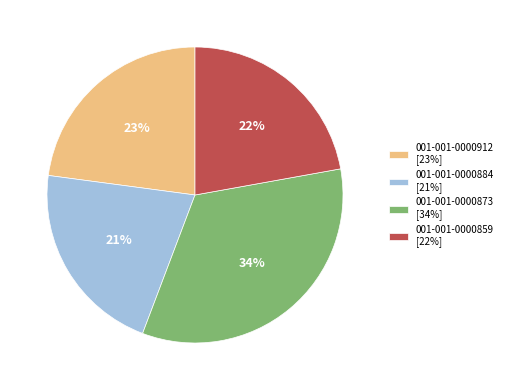

What is the largest slice in the pie chart?

001-001-0000873